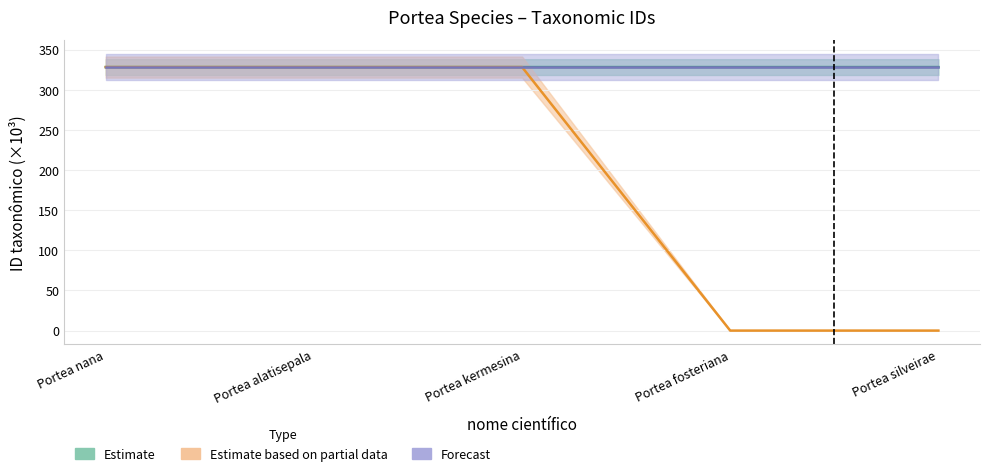

Between which two adjacent categories do Estimate and Estimate based on partial data first intersect?

Portea nana and Portea alatisepala